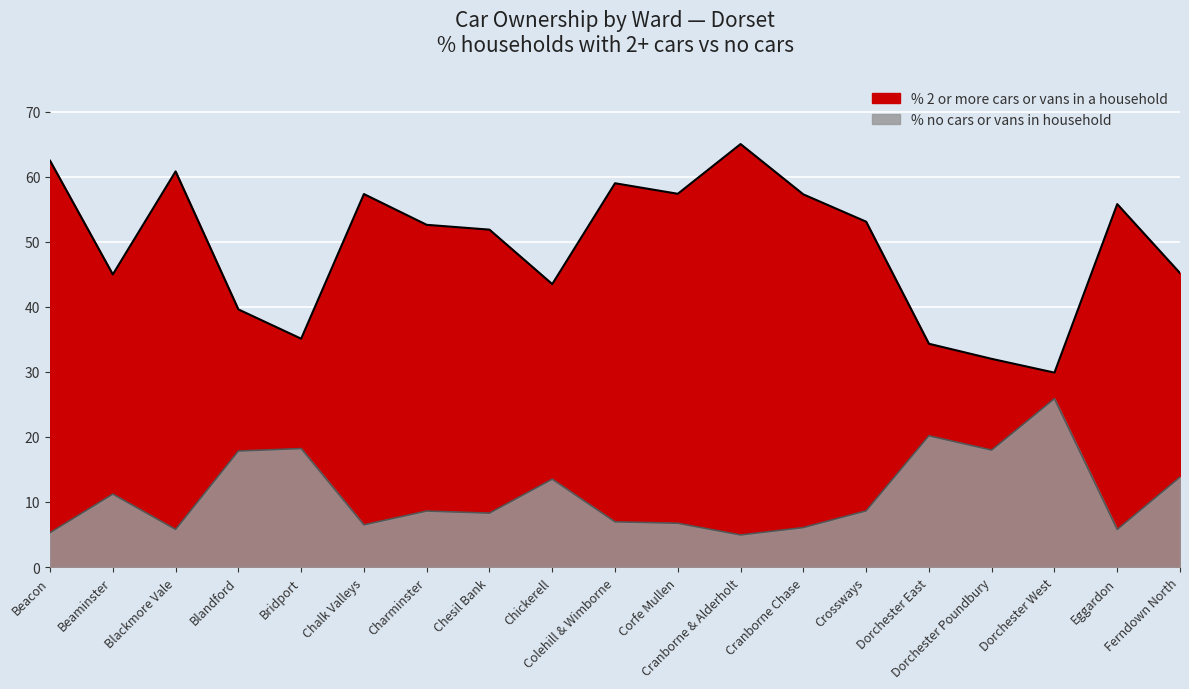

True or false: % 2 or more cars or vans in a household and % no cars or vans in household intersect in this chart.

False